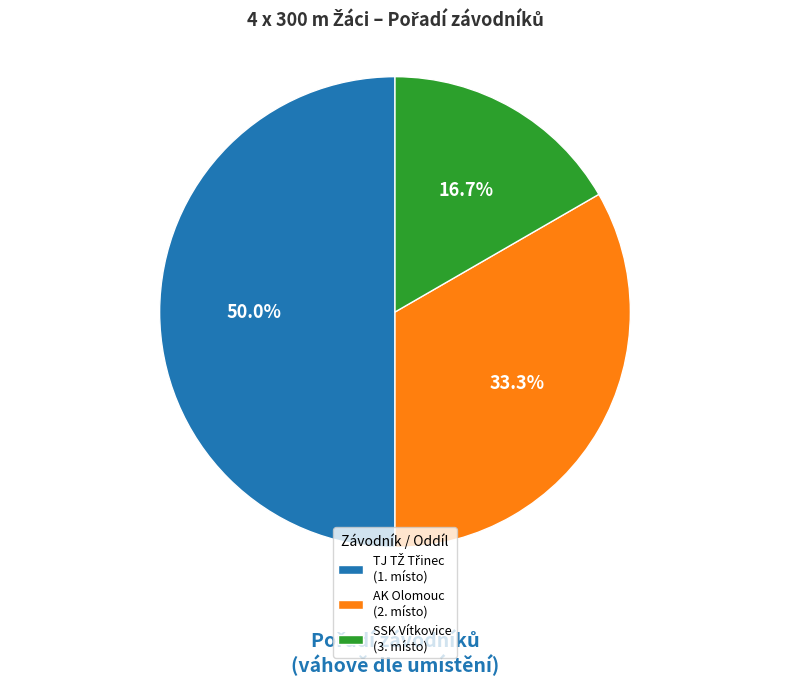

What portion of the pie excludes SSK Vítkovice (3. místo)?

83.3%